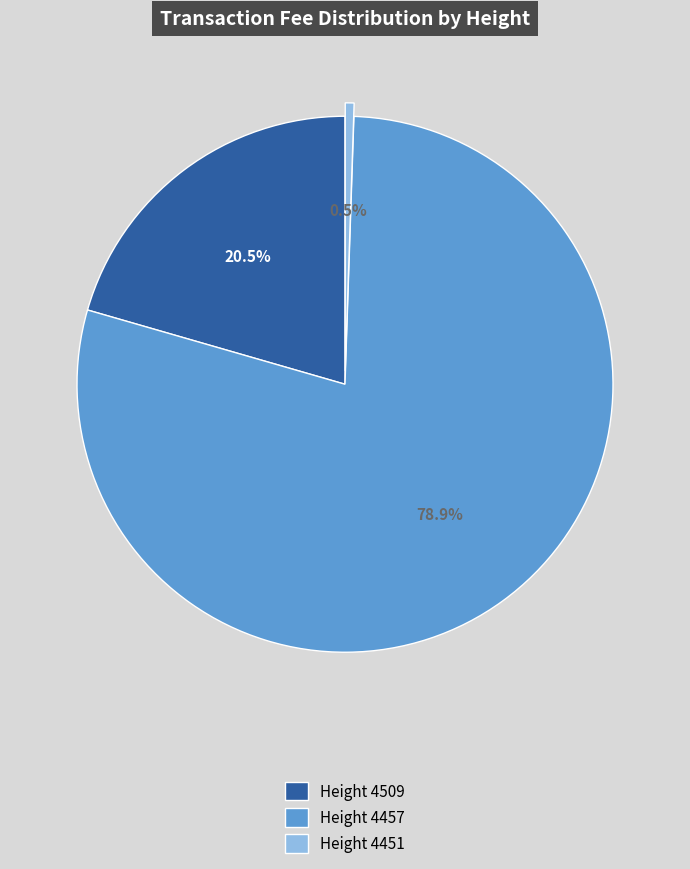

Combined, do Height 4457 and Height 4509 account for over 50%?

Yes